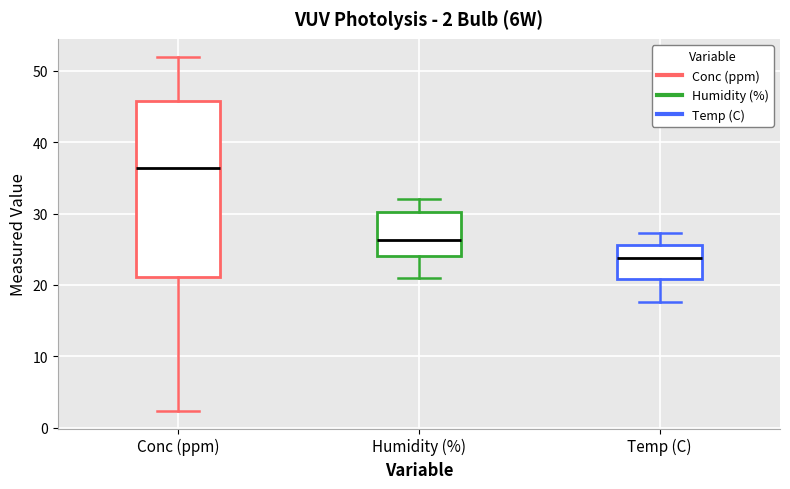

Comparing the boxes themselves (not the whiskers), which one is the tallest?

Conc (ppm)